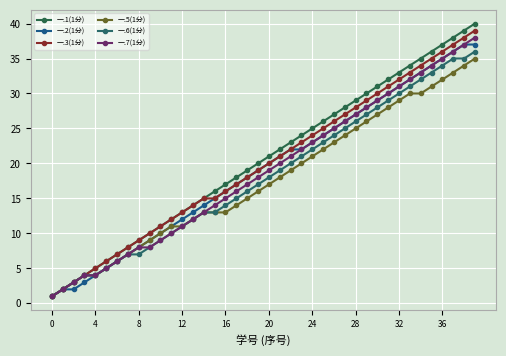

Does the chart have visible grid lines?

Yes